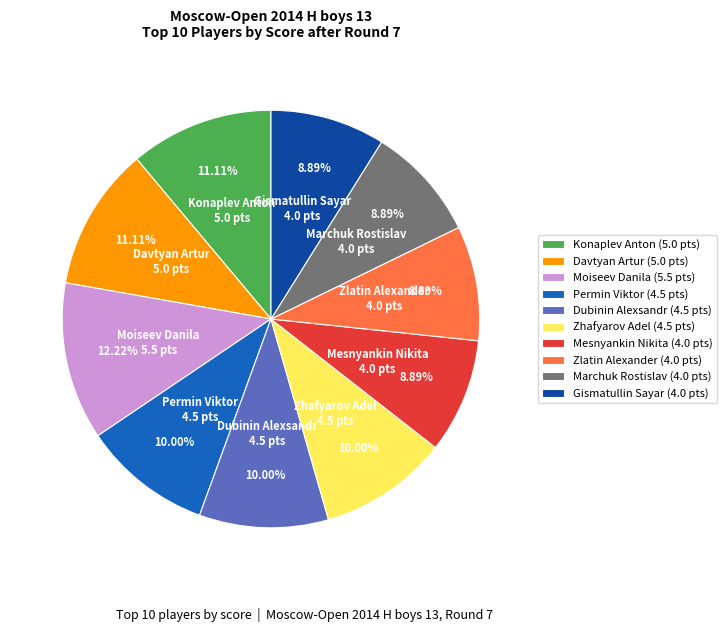

To the nearest percent, what portion does Zlatin Alexander represent?

9%